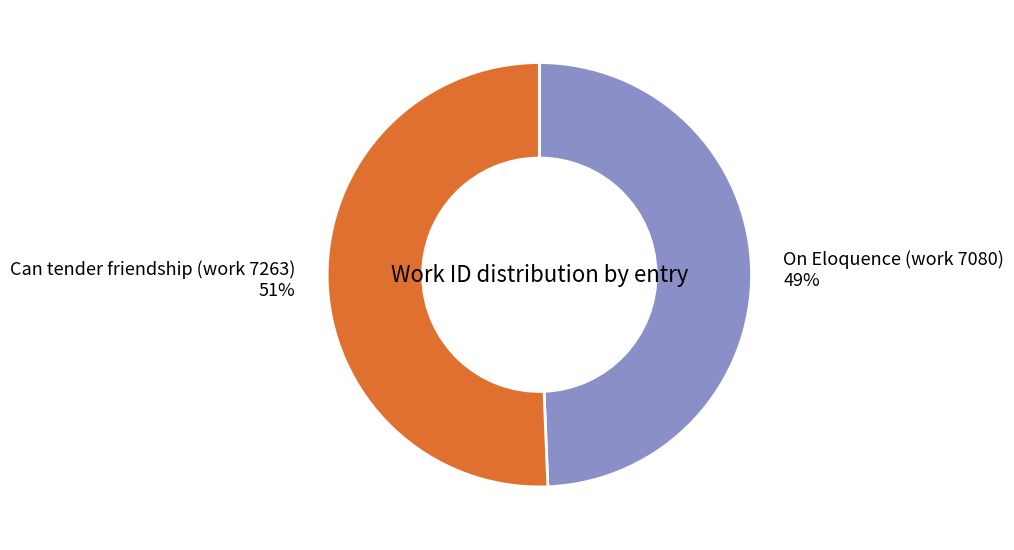

Between Can tender friendship (work 7263) and On Eloquence (work 7080), which is larger?

Can tender friendship (work 7263)